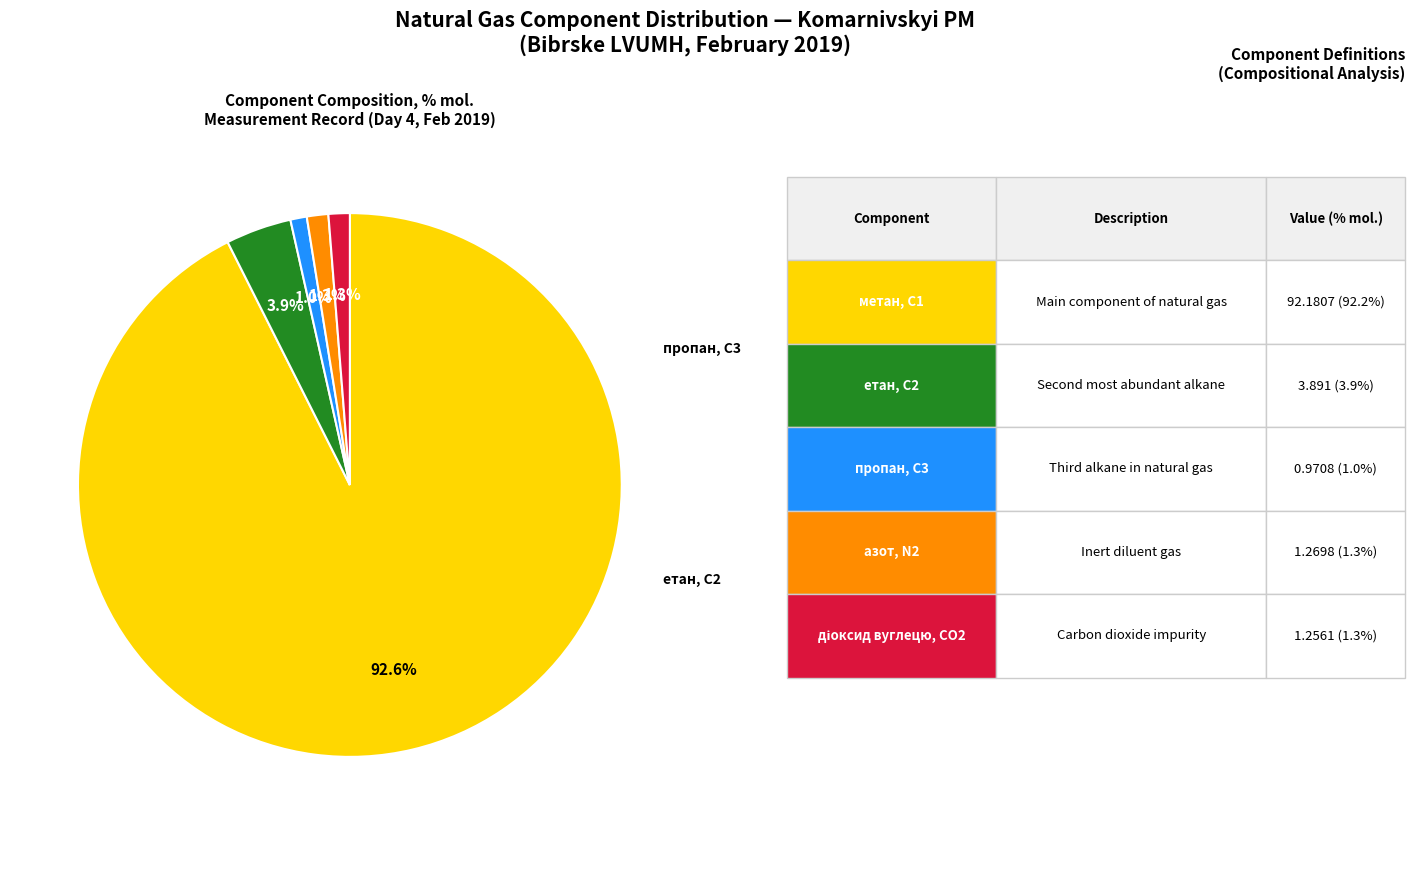

Does any single category account for the majority?

Yes